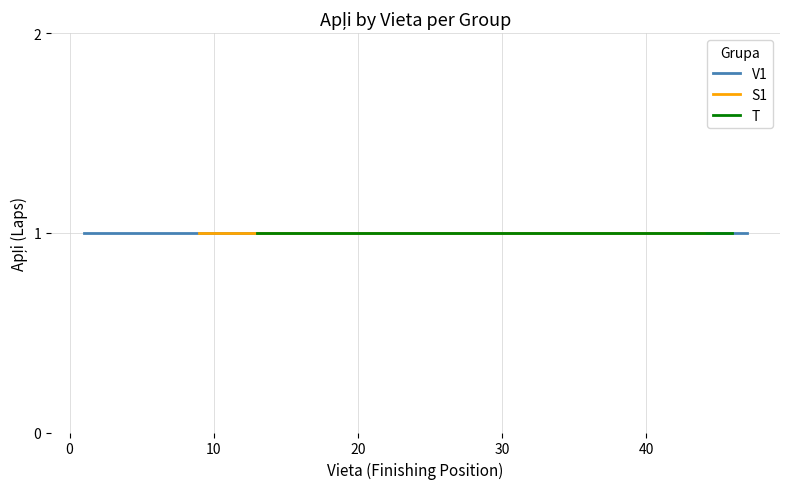

Is the value of V1 at 30 greater than the value of T at 47?

Yes